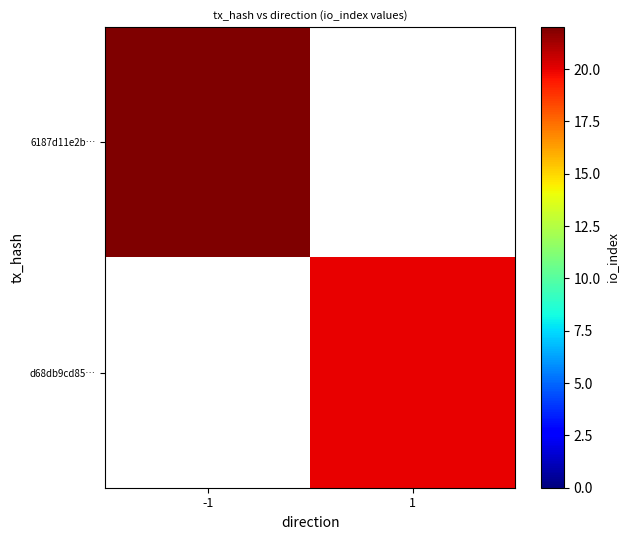

Between 1 and -1, which is larger?

-1